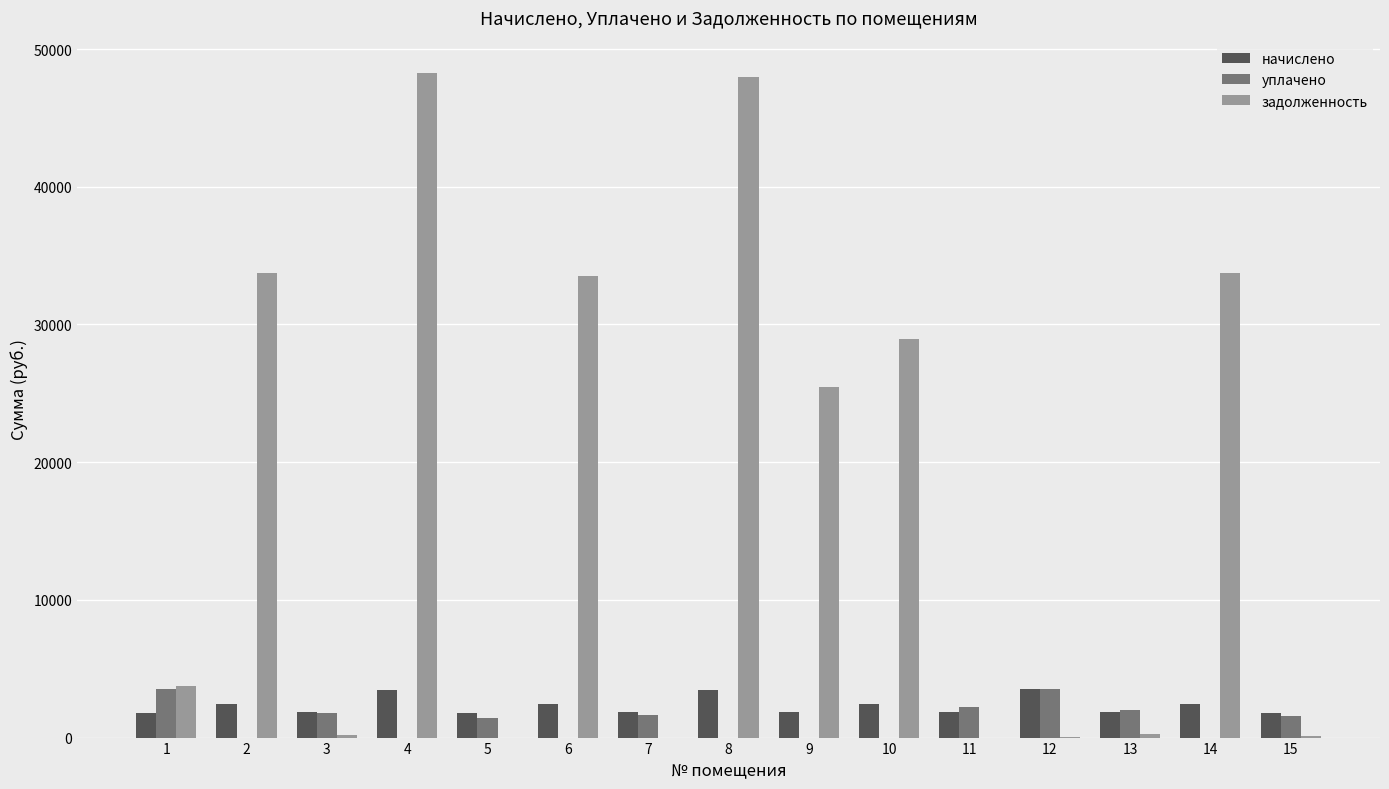

Between 2 and 8, which series saw the biggest shift?

задолженность